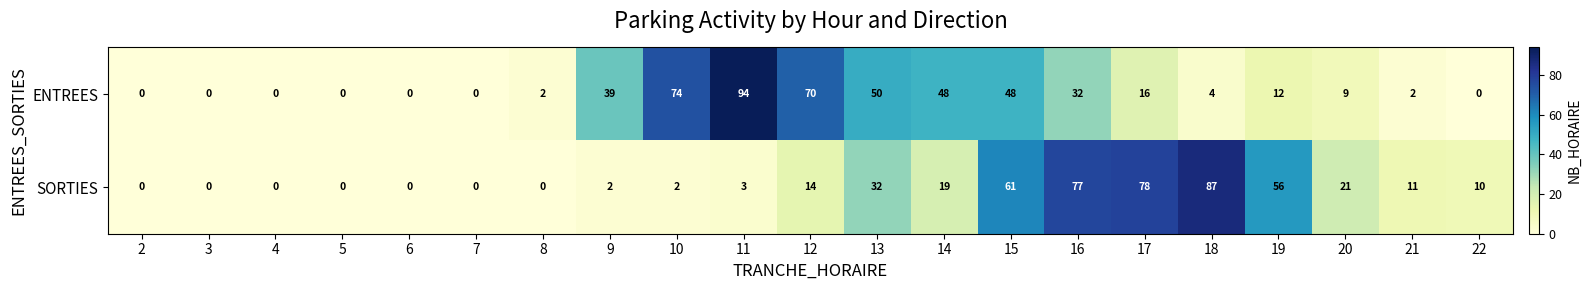

What is the sum of the ENTREES values at 13 and 18?

54